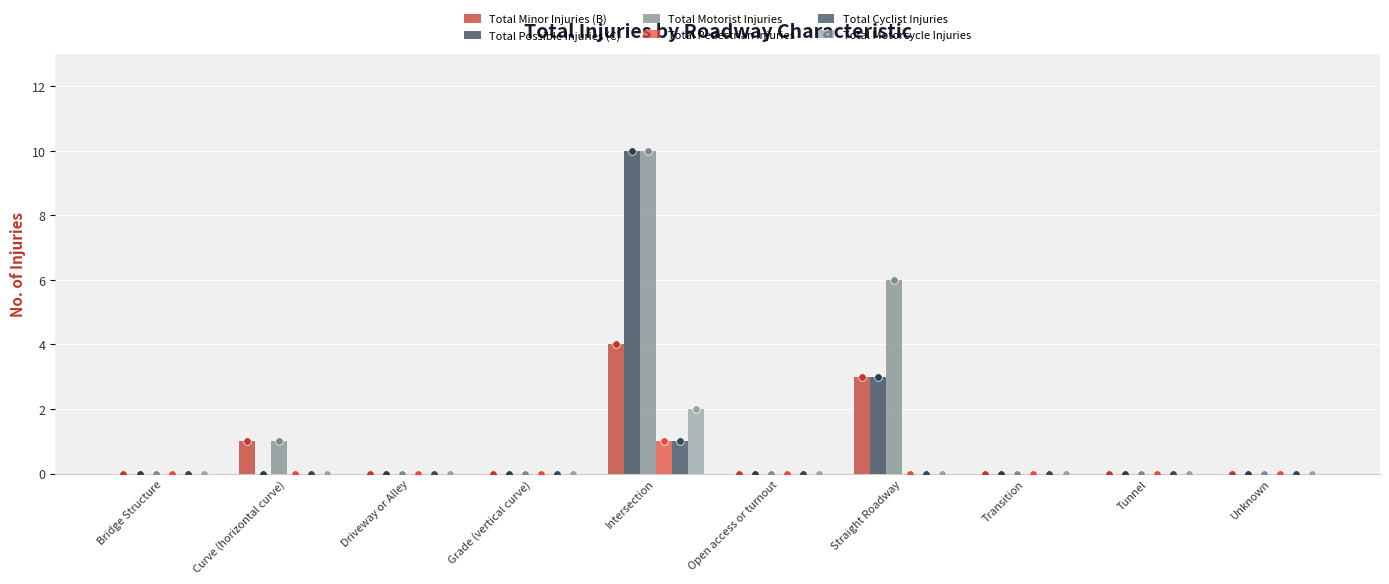

What are all the series names shown in the legend?

Total Minor Injuries (B), Total Possible Injuries (C), Total Motorist Injuries, Total Pedestrian Injuries, Total Cyclist Injuries, Total Motorcycle Injuries